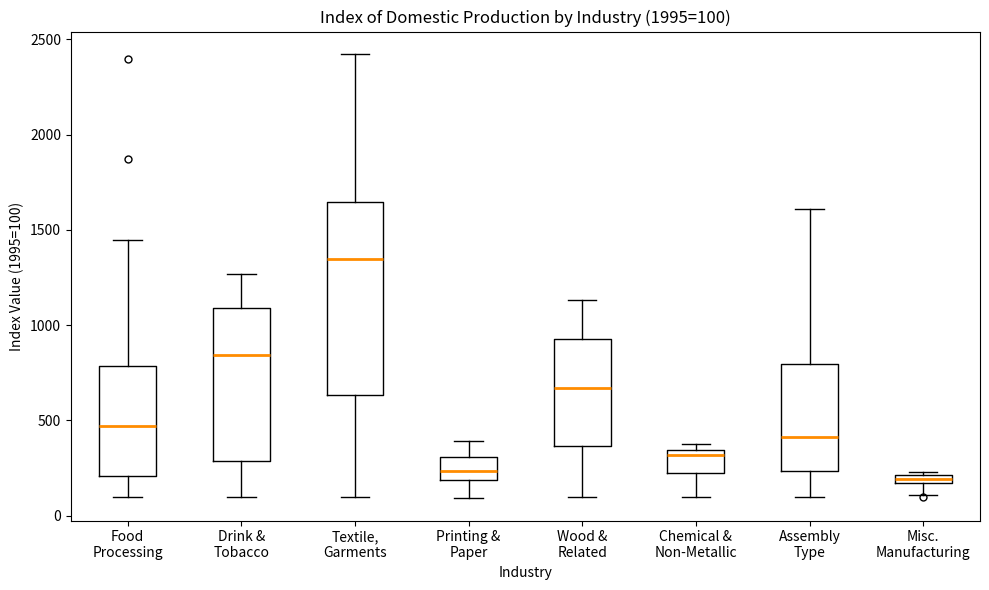

Comparing the boxes themselves (not the whiskers), which one is the tallest?

Textile, Garments